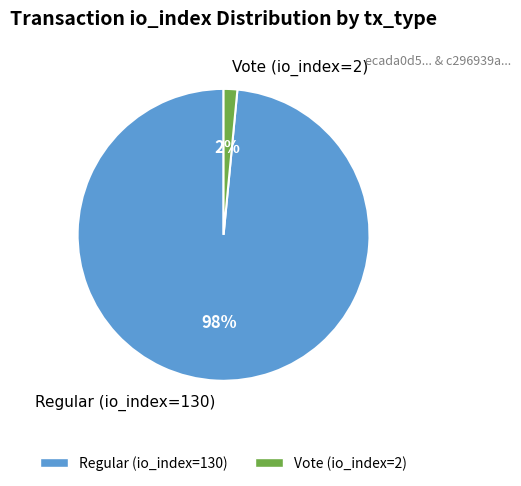

The Regular (io_index=130) slice represents 98% of the pie. True or false?

True